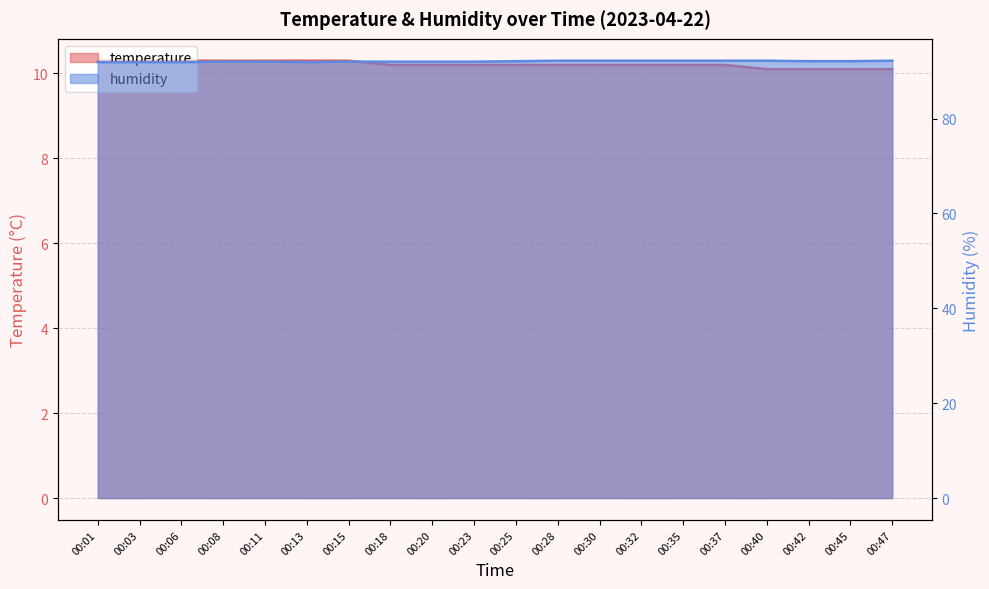

At 00:47, list the series in order from smallest to largest.

temperature, humidity